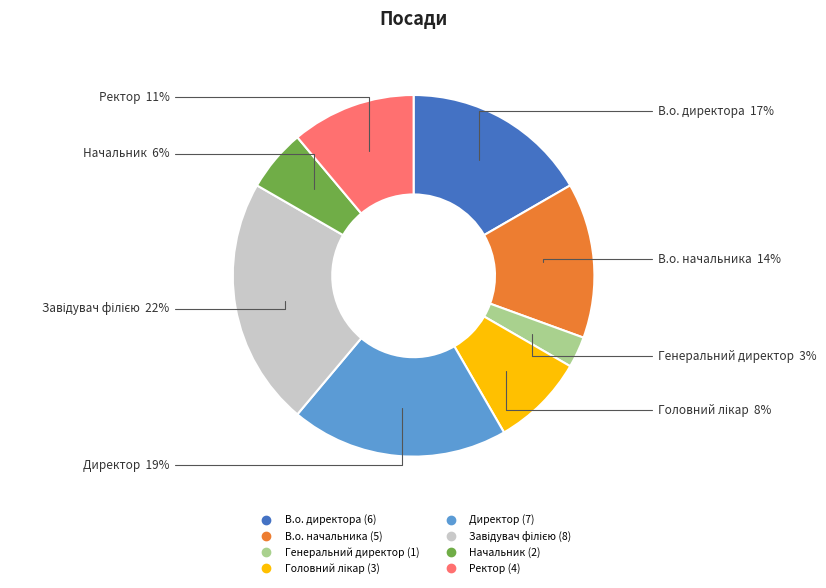

To the nearest percent, what is the difference between the largest and smallest slice percentages?

19%